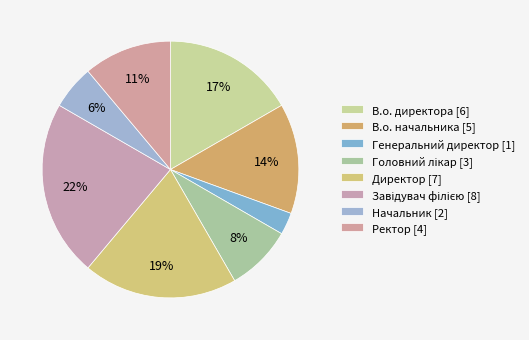

How many segments does this pie chart have?

8